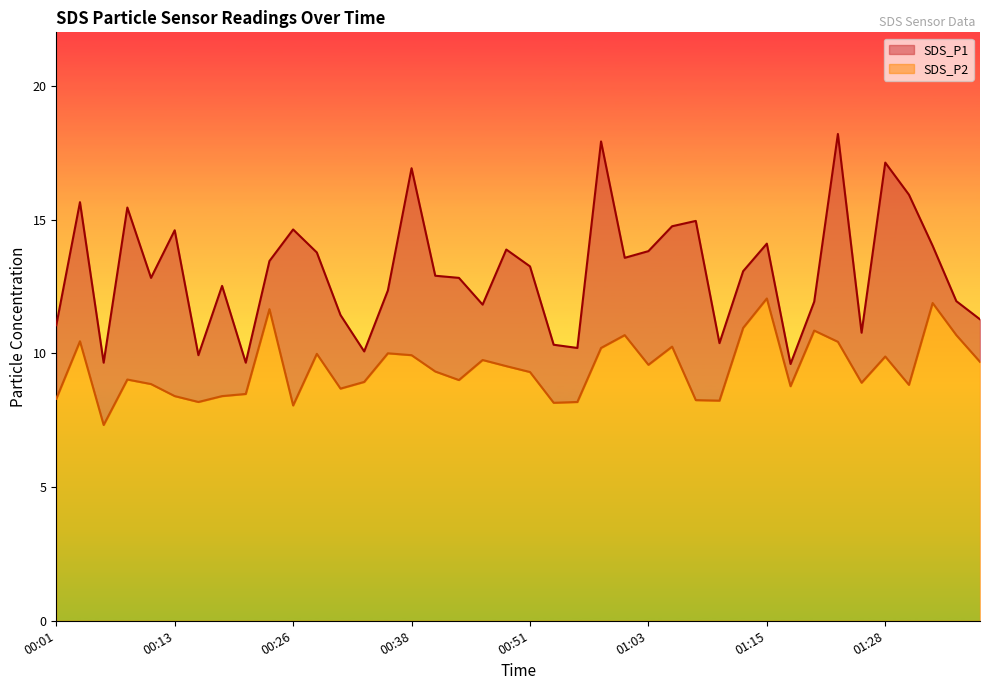

Reading left to right, extract all data points from this chart.

SDS_P1: 00:01=11.1	00:04=15.7	00:06=9.7	00:08=15.4	00:11=12.8	00:13=14.6	00:16=9.9	00:18=12.5	00:21=9.7	00:23=13.4	00:26=14.6	00:28=13.8	00:31=11.4	00:33=10.1	00:36=12.3	00:38=16.9	00:41=12.9	00:43=12.8	00:46=11.8	00:48=13.9	00:51=13.2	00:53=10.3	00:56=10.2	00:58=17.9	01:00=13.6	01:03=13.8	01:05=14.8	01:08=14.9	01:10=10.4	01:13=13.1	01:15=14.1	01:18=9.6	01:20=11.9	01:23=18.2	01:25=10.8	01:28=17.1	01:30=15.9	01:33=14.0	01:35=11.9	01:38=11.3
SDS_P2: 00:01=8.3	00:04=10.4	00:06=7.3	00:08=9.0	00:11=8.8	00:13=8.4	00:16=8.2	00:18=8.4	00:21=8.5	00:23=11.7	00:26=8.1	00:28=10.0	00:31=8.7	00:33=8.9	00:36=10.0	00:38=9.9	00:41=9.3	00:43=9.0	00:46=9.8	00:48=9.5	00:51=9.3	00:53=8.2	00:56=8.2	00:58=10.2	01:00=10.7	01:03=9.6	01:05=10.2	01:08=8.2	01:10=8.2	01:13=10.9	01:15=12.1	01:18=8.8	01:20=10.8	01:23=10.4	01:25=8.9	01:28=9.9	01:30=8.8	01:33=11.9	01:35=10.7	01:38=9.7